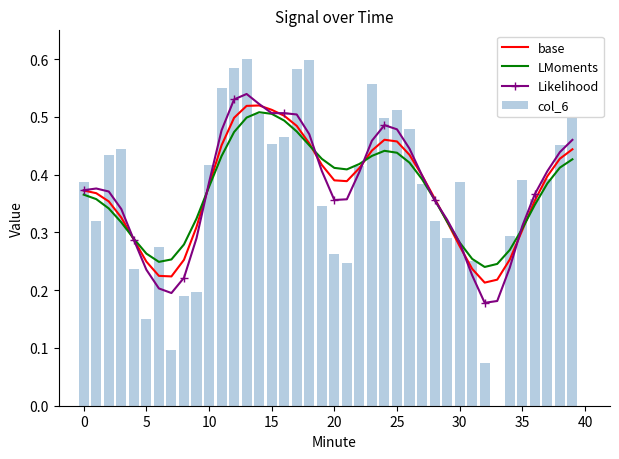

What is the sum of all col_6 values?

14.9